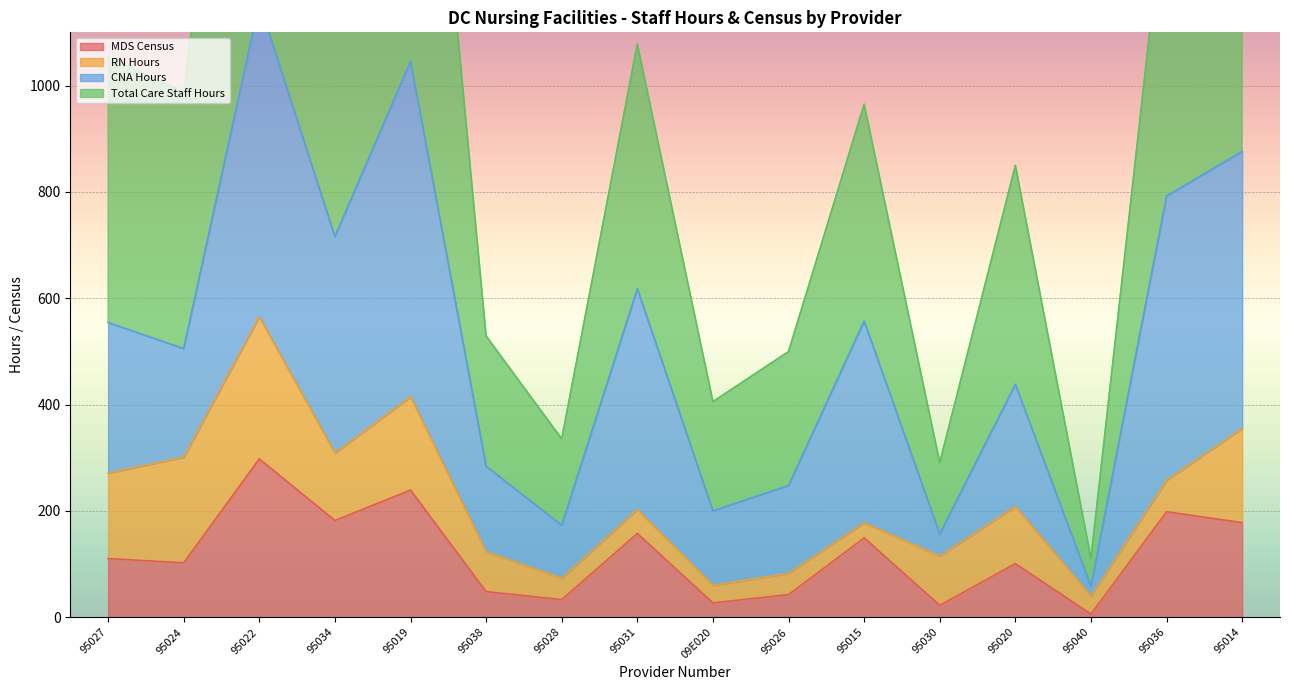

Is the value of MDS Census at 09E020 greater than the value of Total Care Staff Hours at 95040?

No